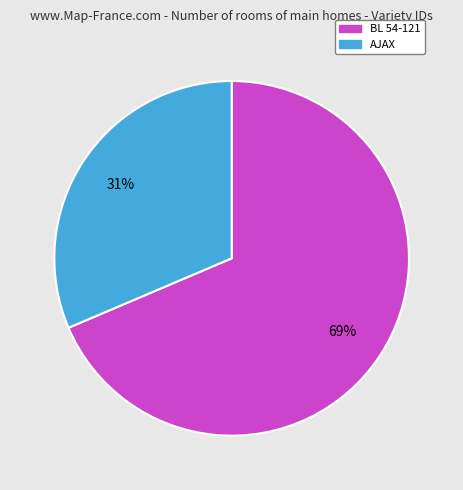

Is the sum of BL 54-121 and AJAX greater than half?

Yes